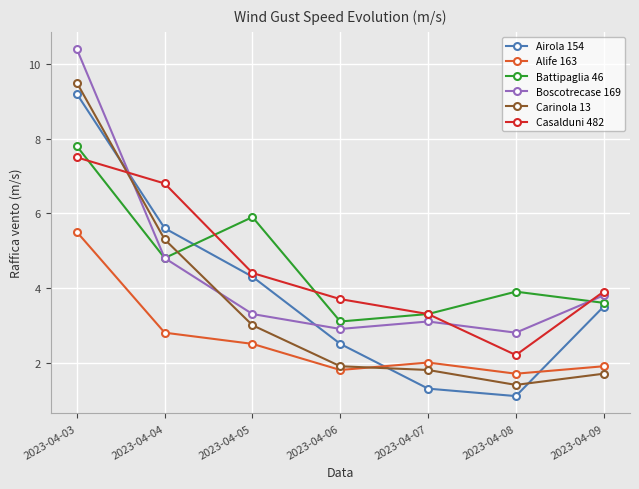

What is the difference between the highest and lowest values at 2023-04-06?

1.9